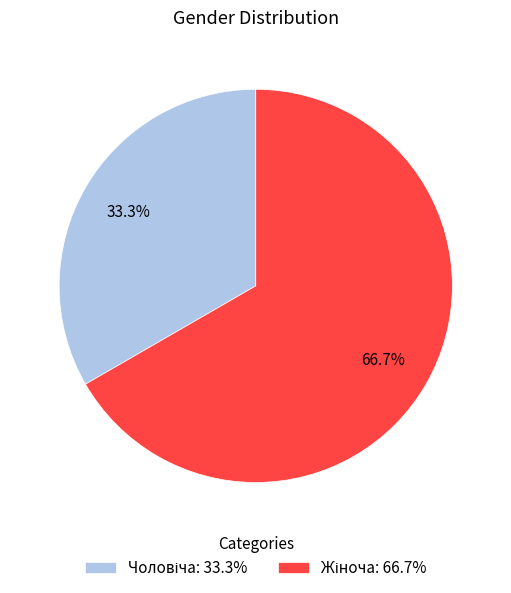

Is there a majority slice in this chart?

Yes